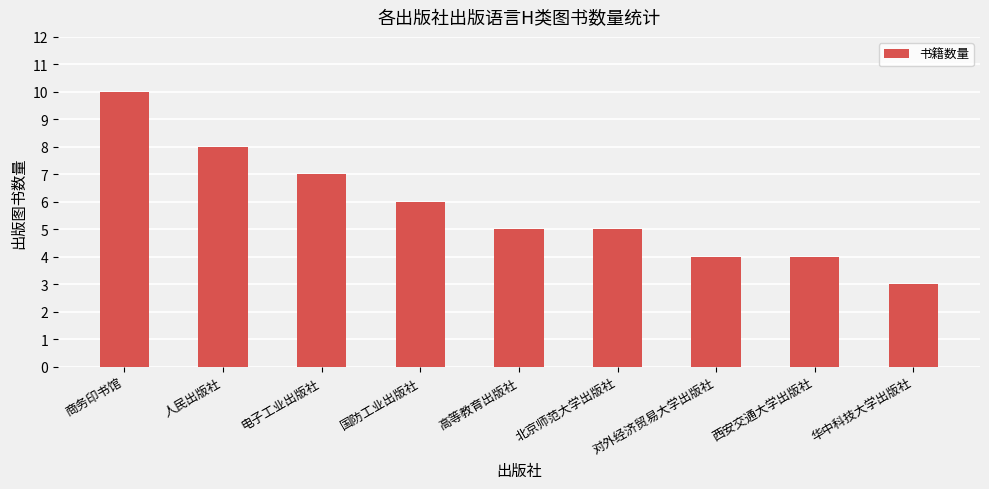

What is the average value?

6